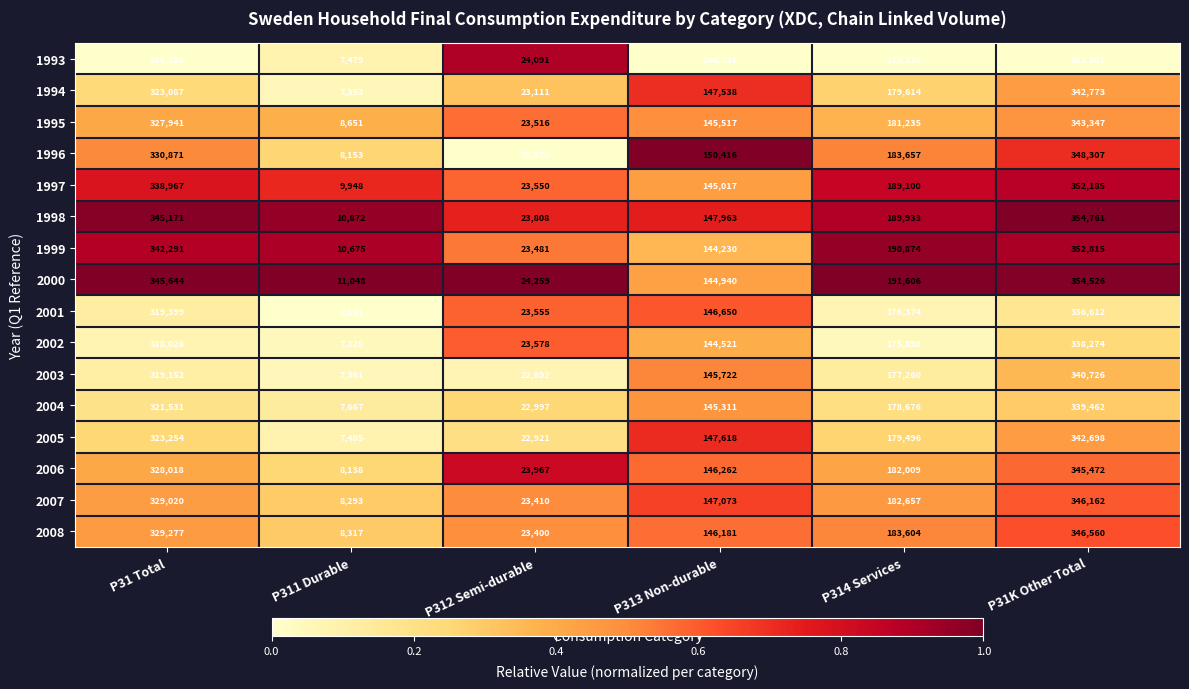

At which category is the sum across all series the highest?

P31K Other Total